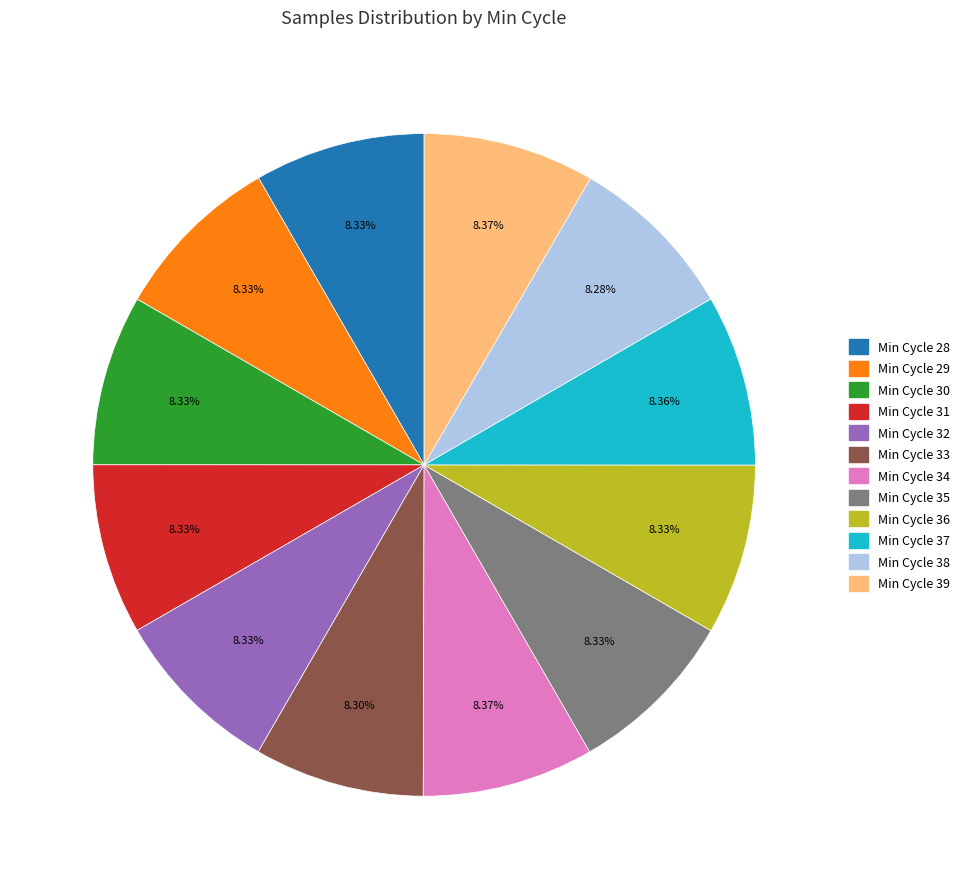

Does any single category account for the majority?

No